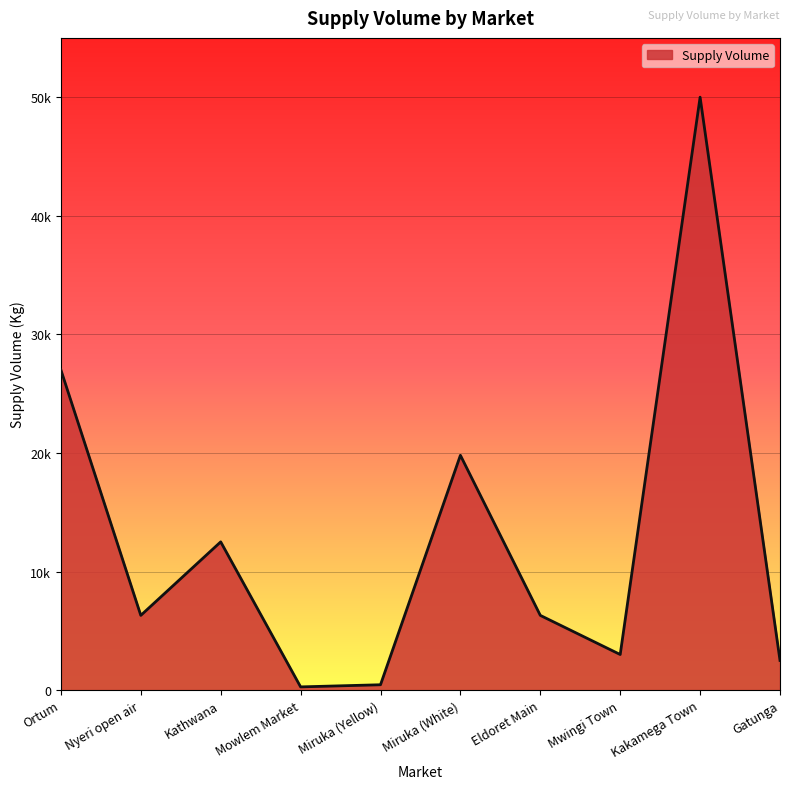

Reading left to right, transcribe all the data shown in this chart.

27000	6300	12500	270	450	19800	6300	3000	50000	2500